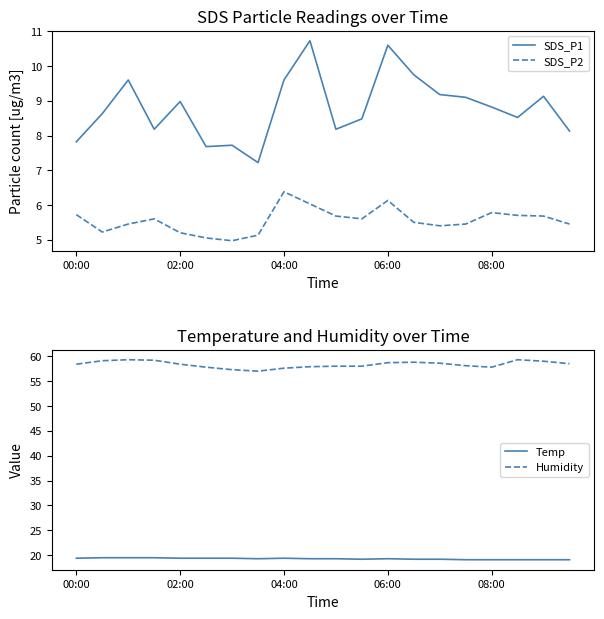

What is the average value of the Humidity series?

58.3